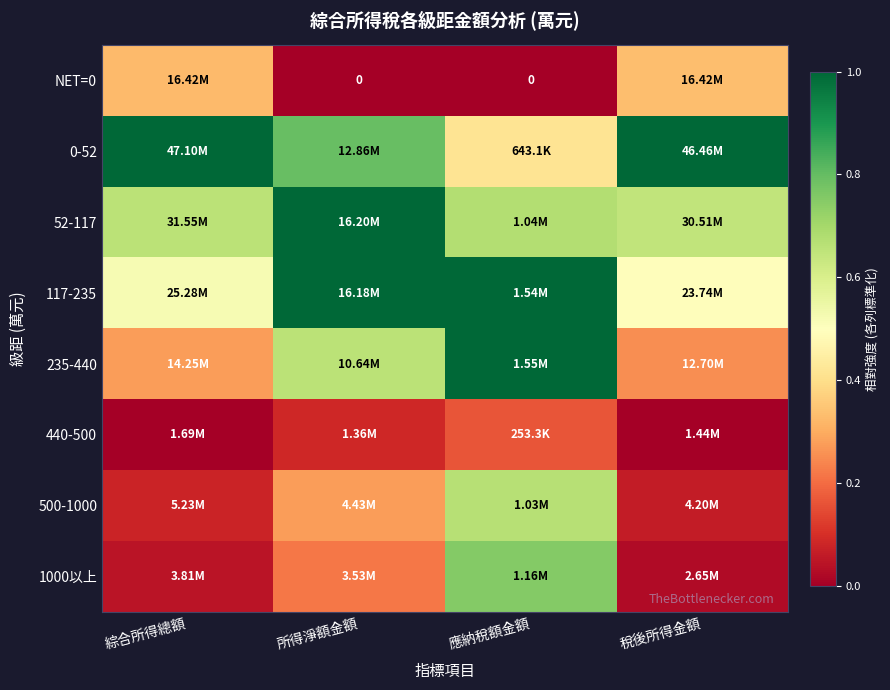

How many categories are shown in the chart?

4